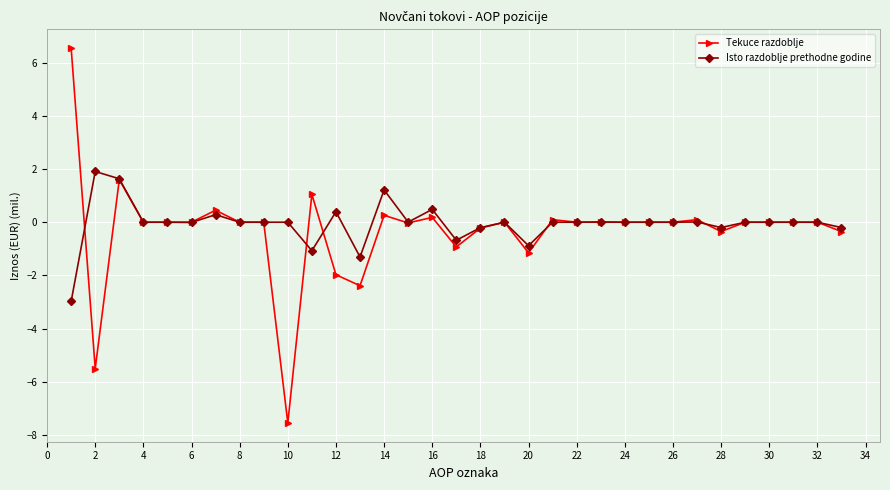

What is the greatest value displayed?

6.6